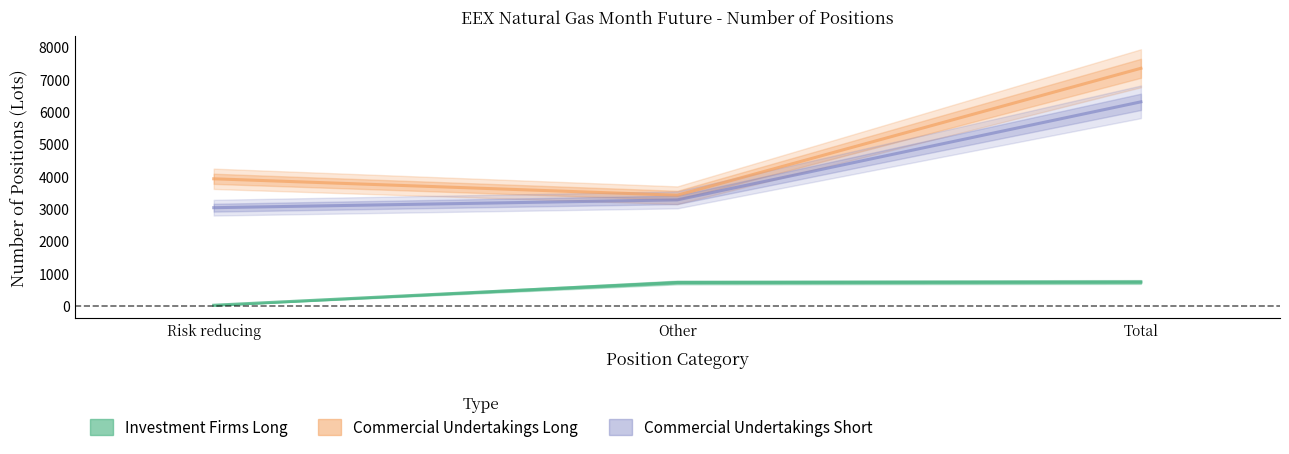

The Investment Firms Long series shows 719.0 at Other. True or false?

True